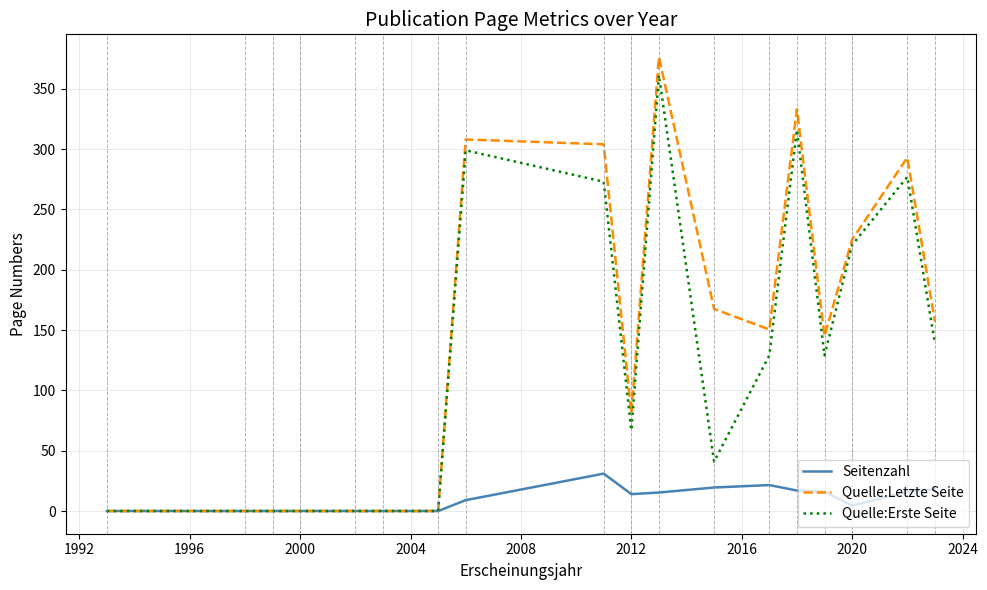

What is the average value of the Quelle:Letzte Seite series?

141.1